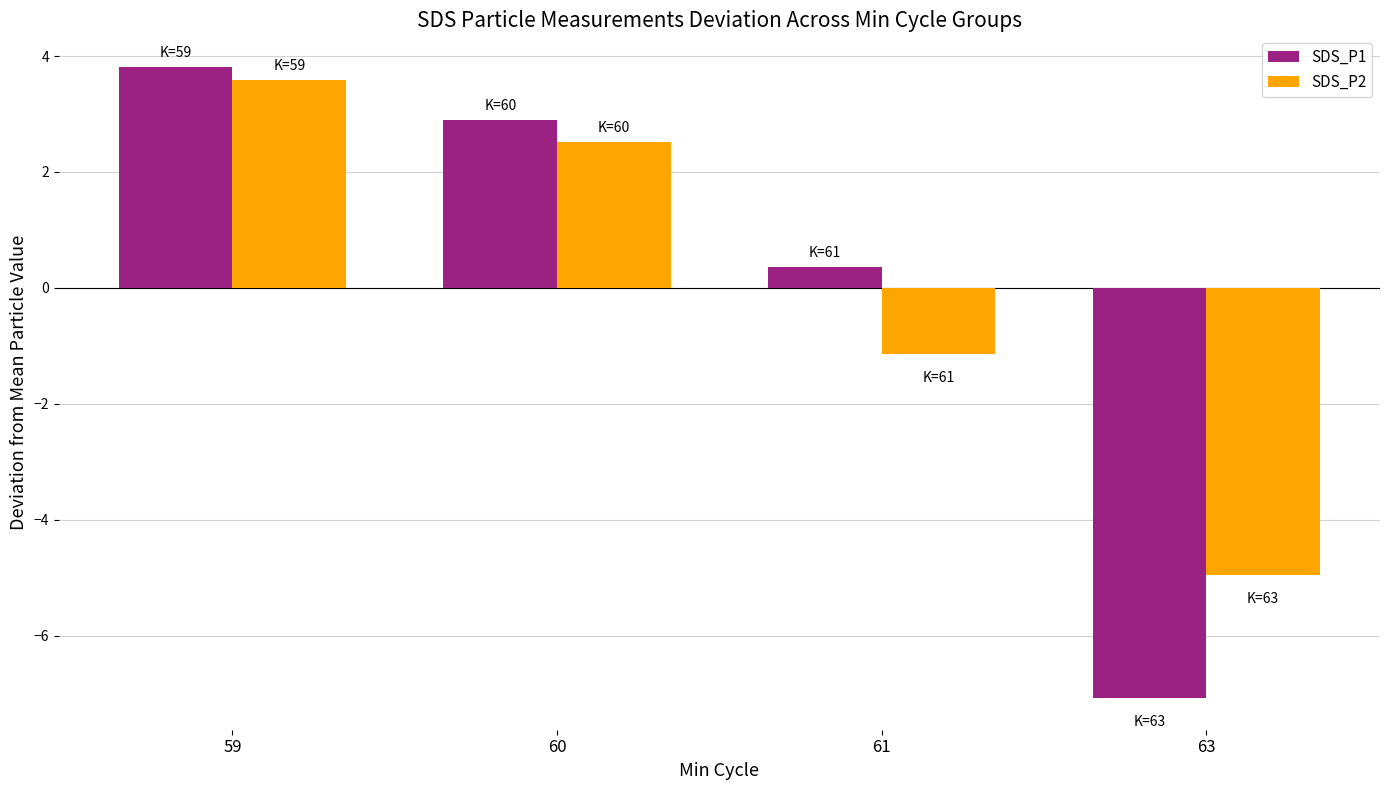

Which series changed the most between 59 and 60?

SDS_P2